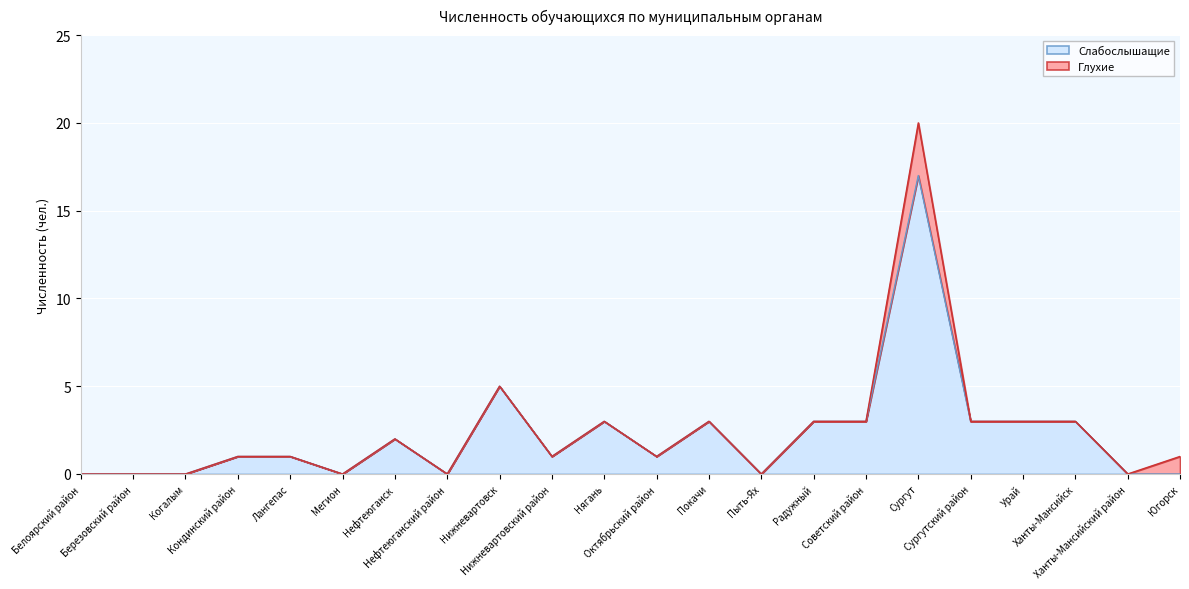

How many interior local valleys (lower than both neighbors) does the data have?

5